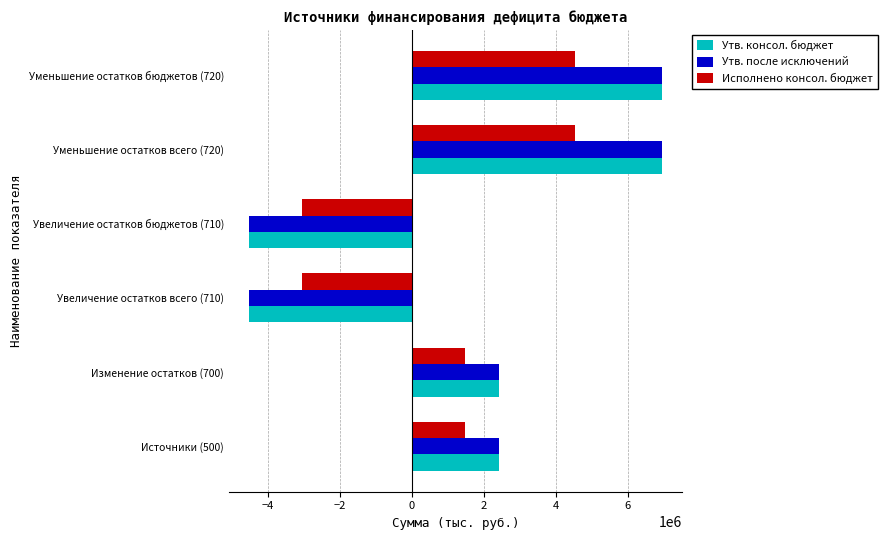

What is the lowest value of the Исполнено консол. бюджет series?

-3053728.2